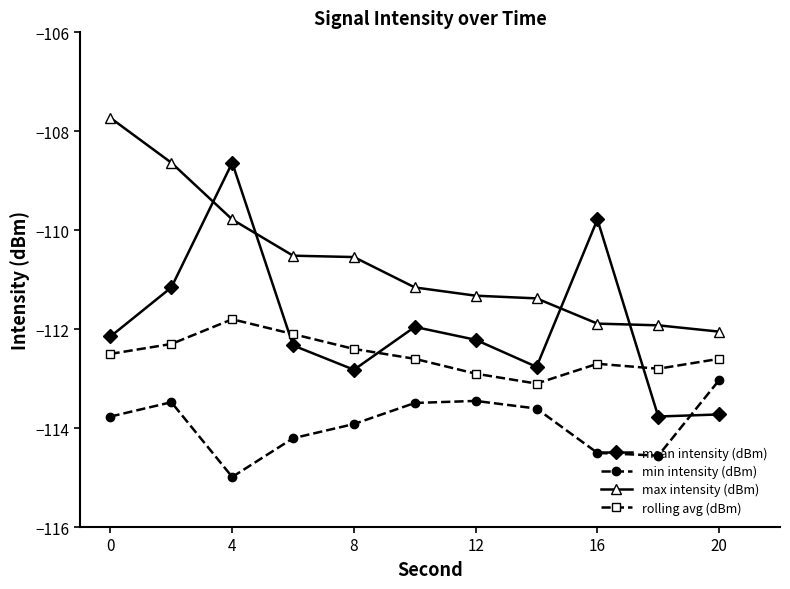

Which series has the largest total across all categories?

max intensity (dBm)